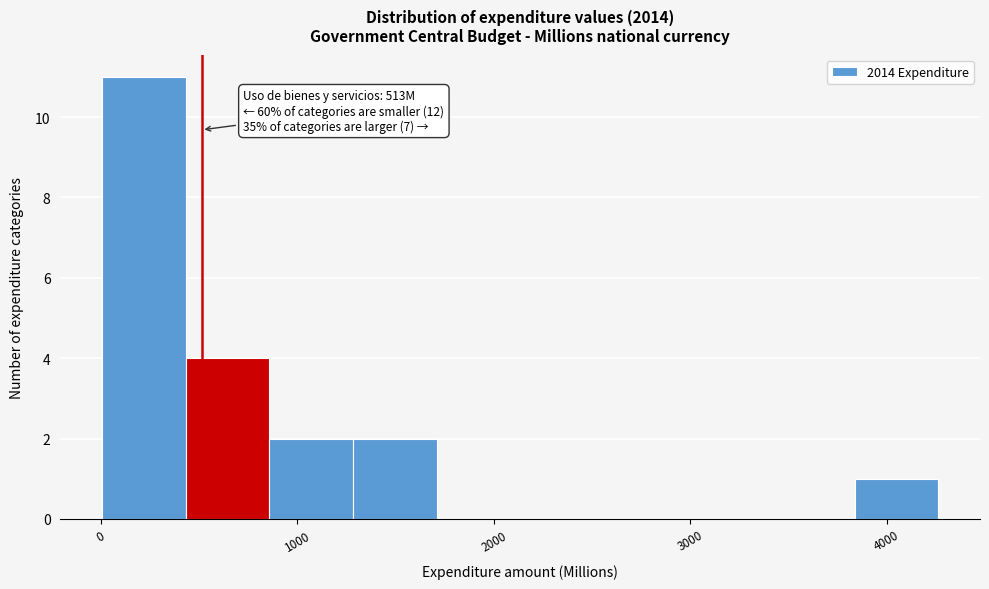

Over which range of the x-axis is the bar tallest?

0 to 400